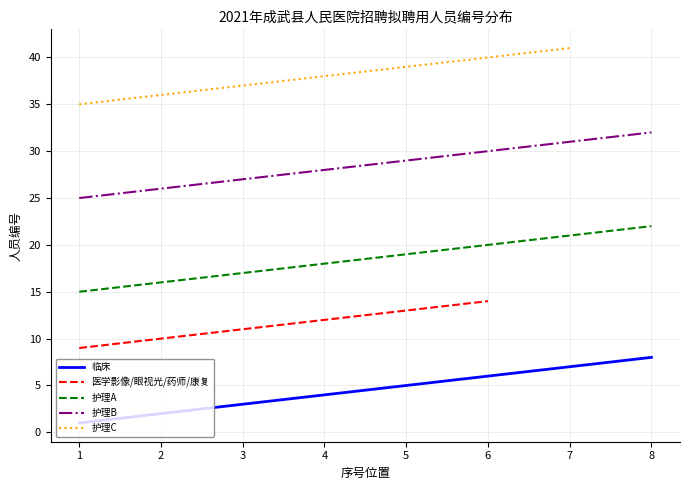

Does the chart display data point markers on the line(s)?

No